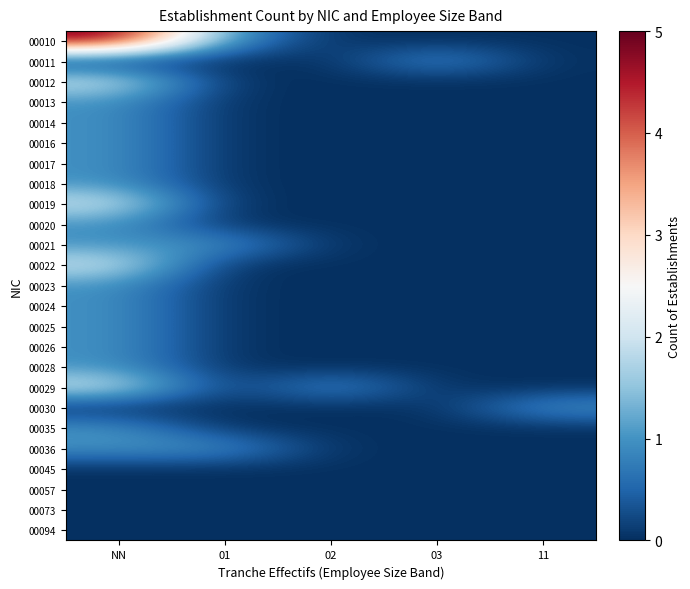

What is the difference between the highest and lowest values at 03?

1